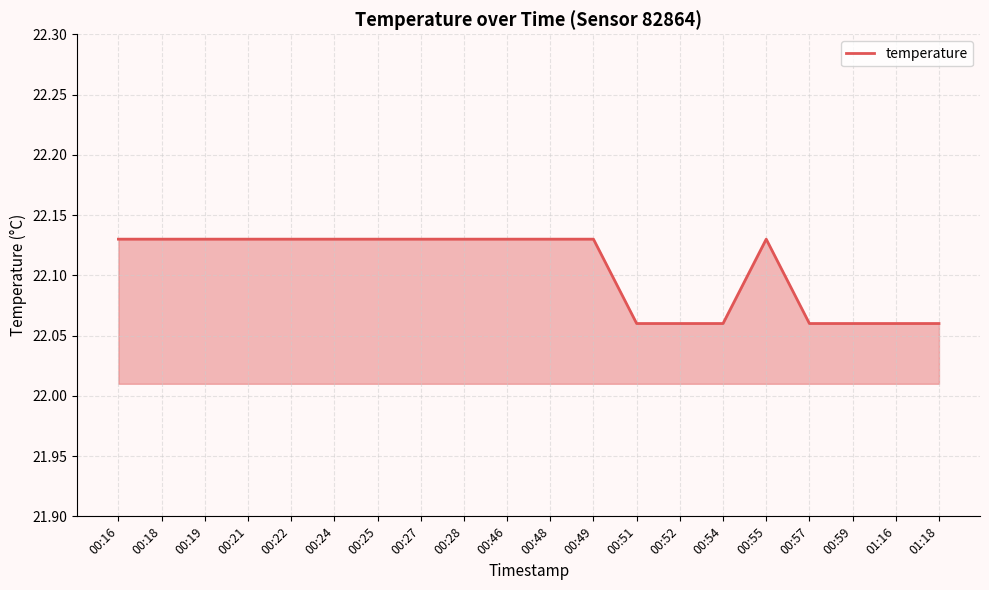

Approximately how many times larger is the value at 00:49 compared to 01:16?

1.0